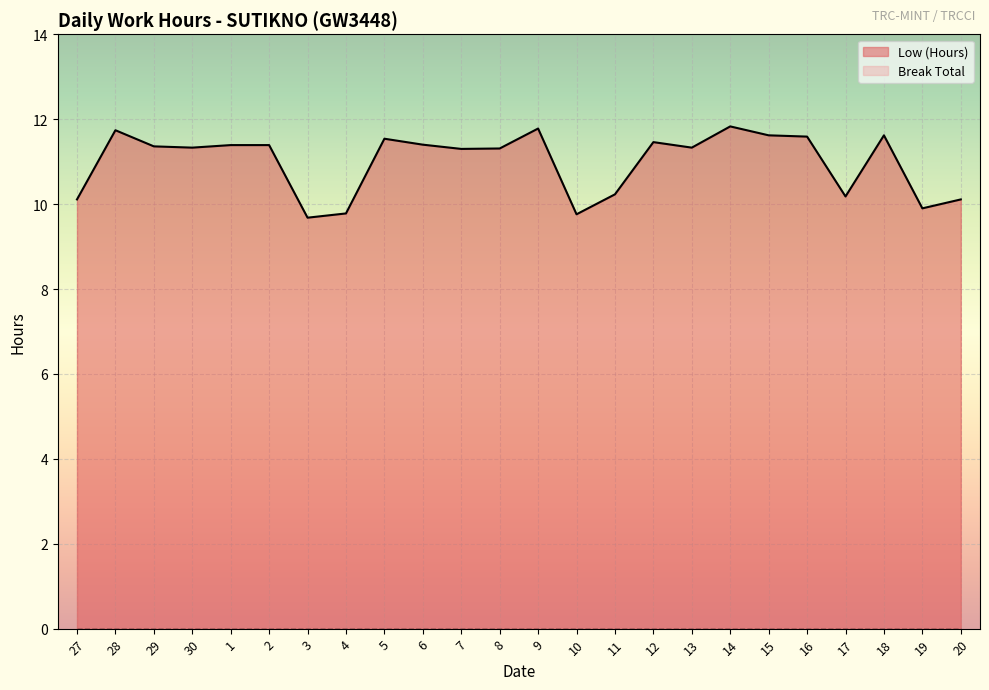

At which category does the chart reach its minimum across all series?

3